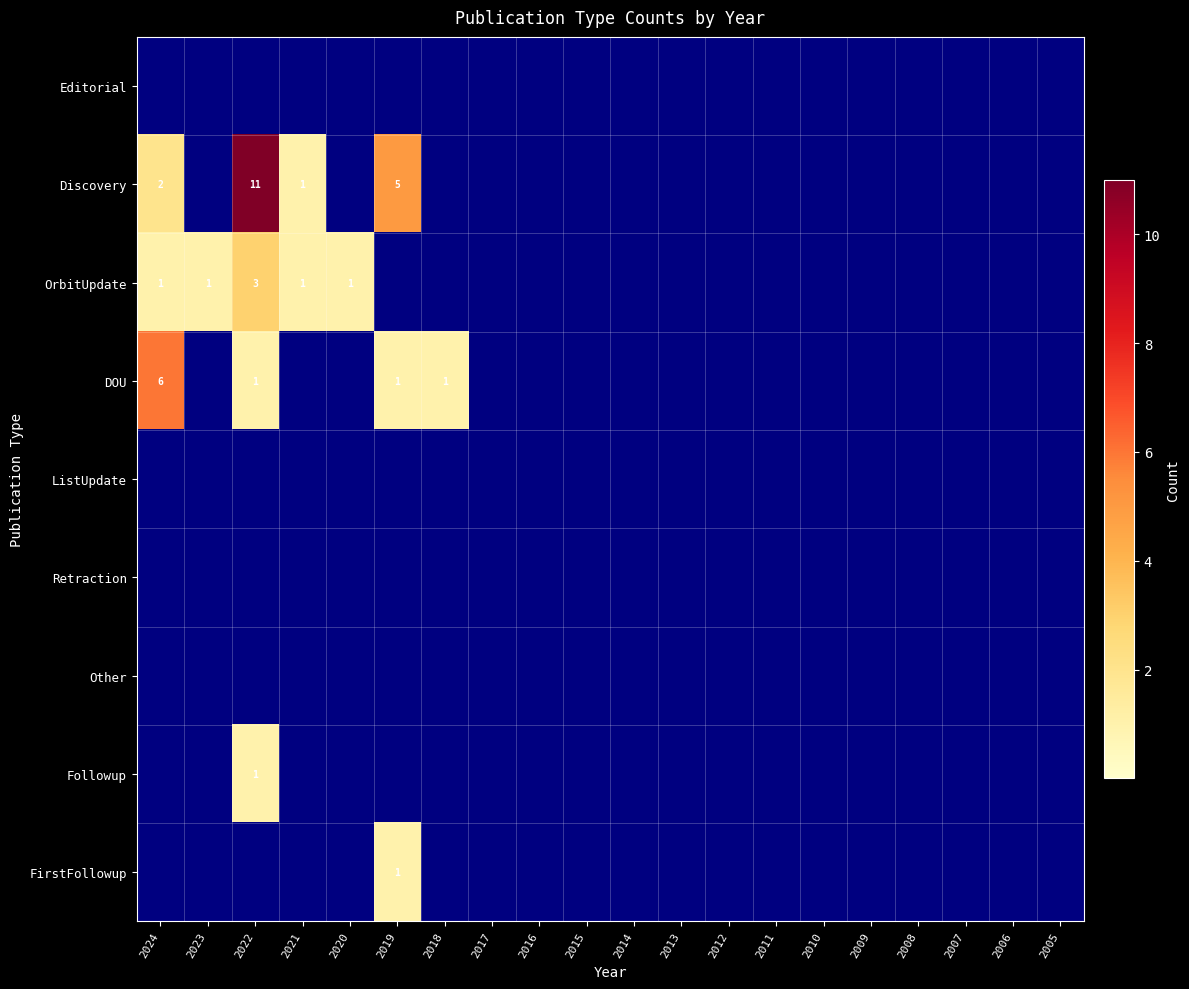

Is it true that Discovery equals 11 at 2022?

True